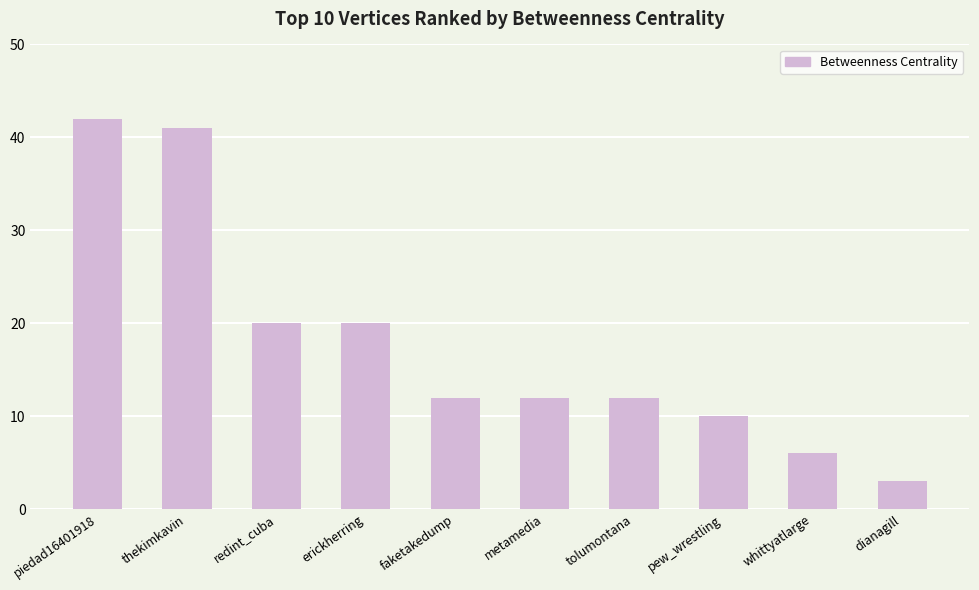

How many bars are there in total?

10